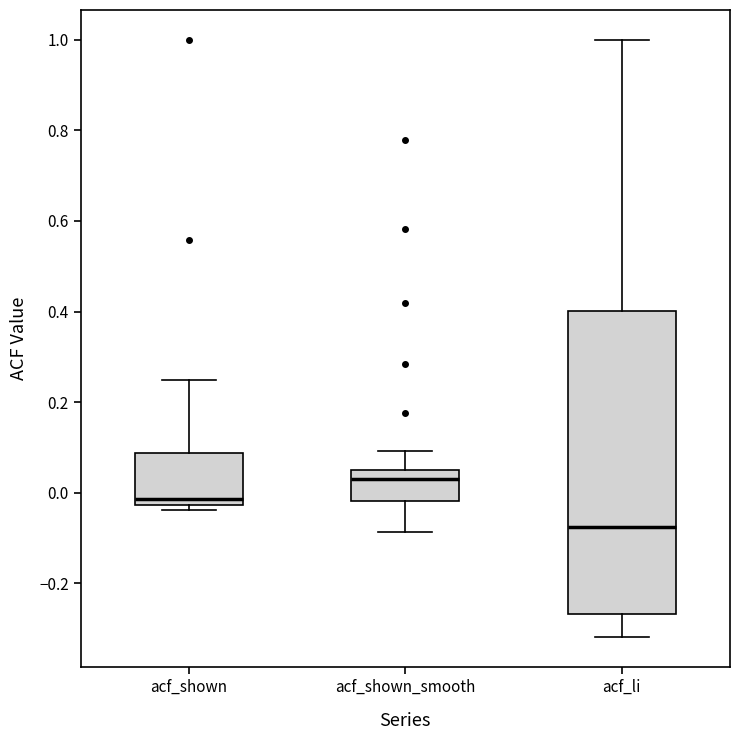

Which box's median line is the highest?

acf_shown_smooth